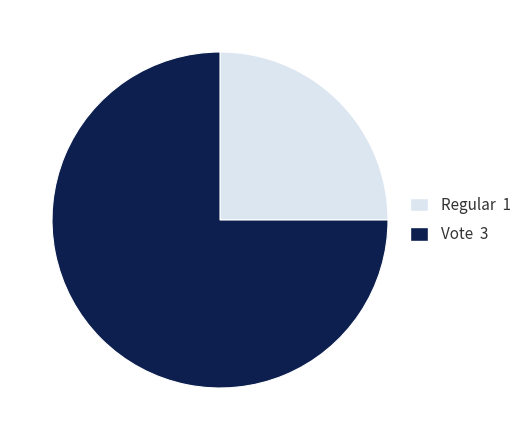

Is there any slice that represents more than half of the pie?

Yes